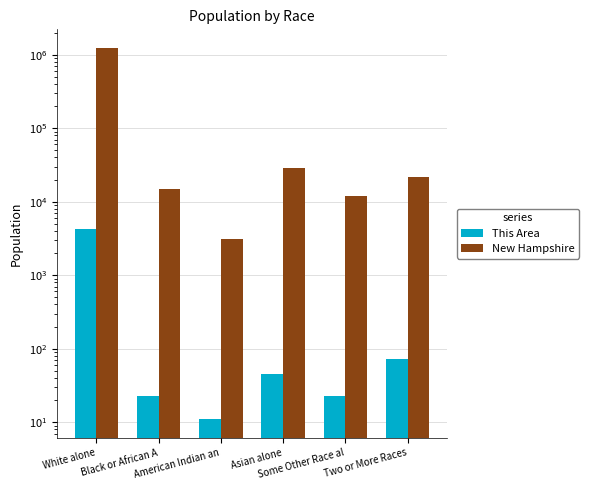

Which series has the widest spread of values?

New Hampshire